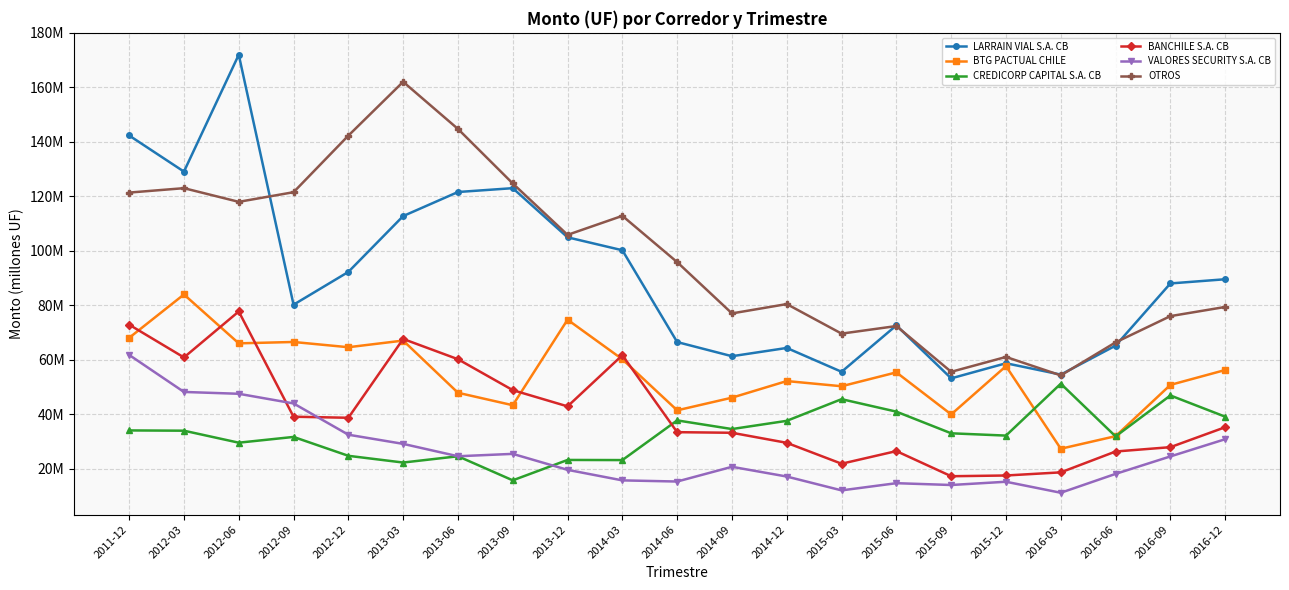

Which has a higher value, 2016-03 or 2013-12?

2013-12